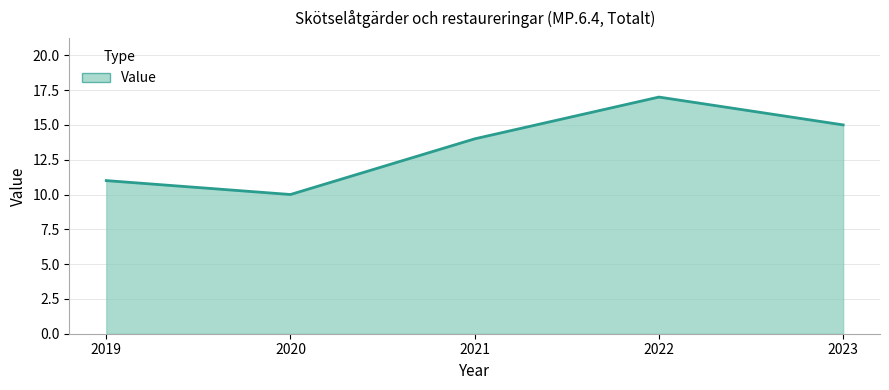

How many values are between 11 and 15?

3